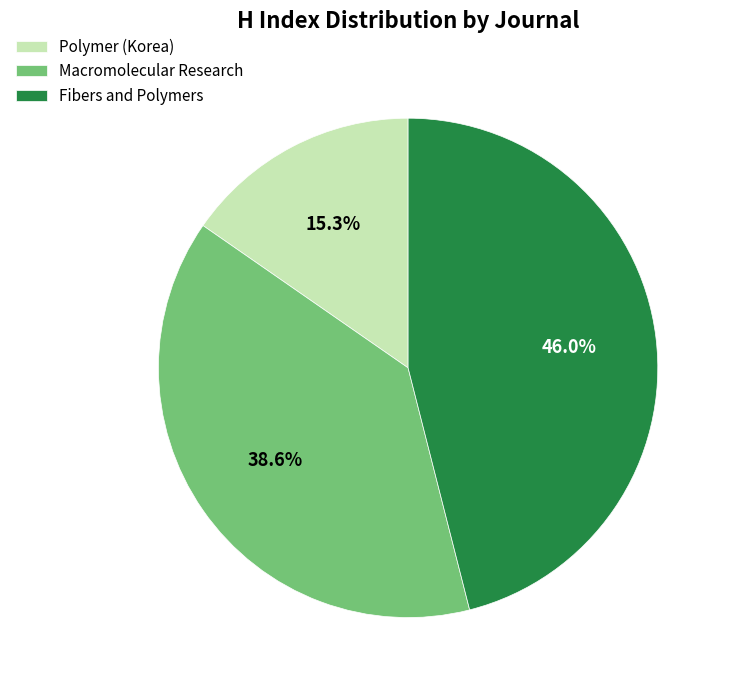

Which has a higher value, Fibers and Polymers or Polymer (Korea)?

Fibers and Polymers